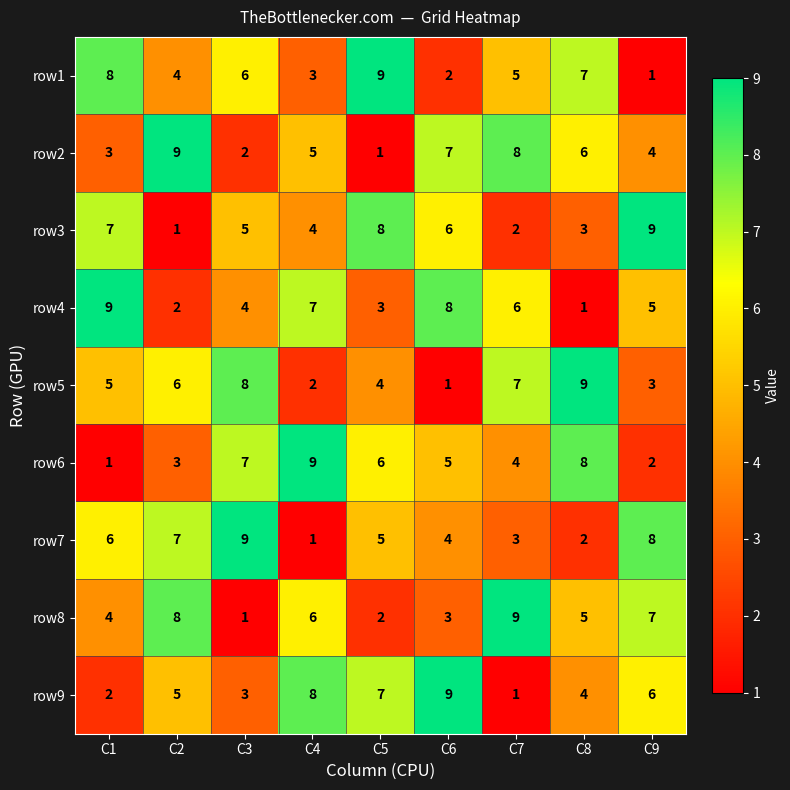

What is the average value of the row8 series?

5